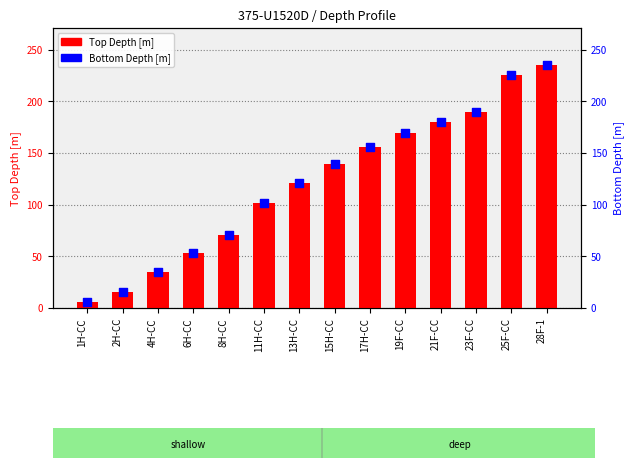

Is the value of Bottom Depth [m] at 17H-CC greater than the value of Top Depth [m] at 17H-CC?

Yes